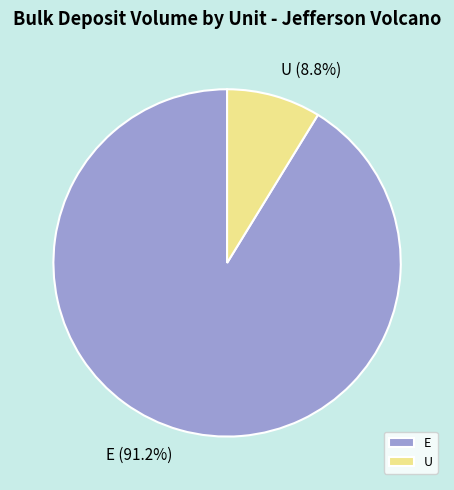

True or false: U accounts for 9% of the total.

True